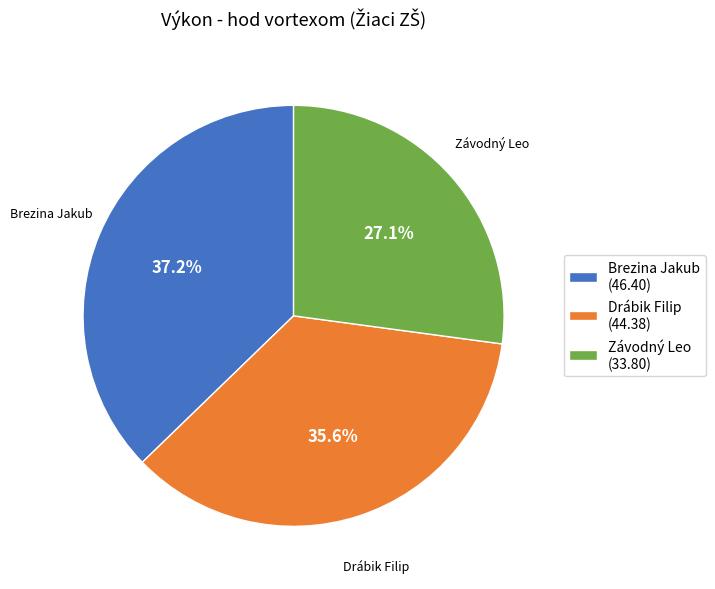

Which slice is the smallest?

Závodný Leo